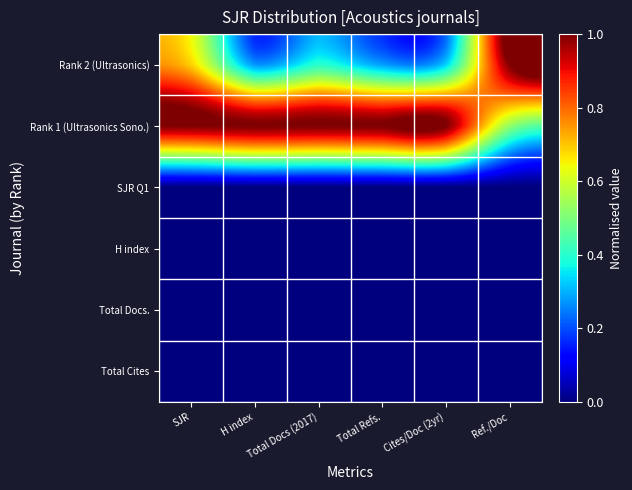

At how many categories does at least one series exceed 0?

6